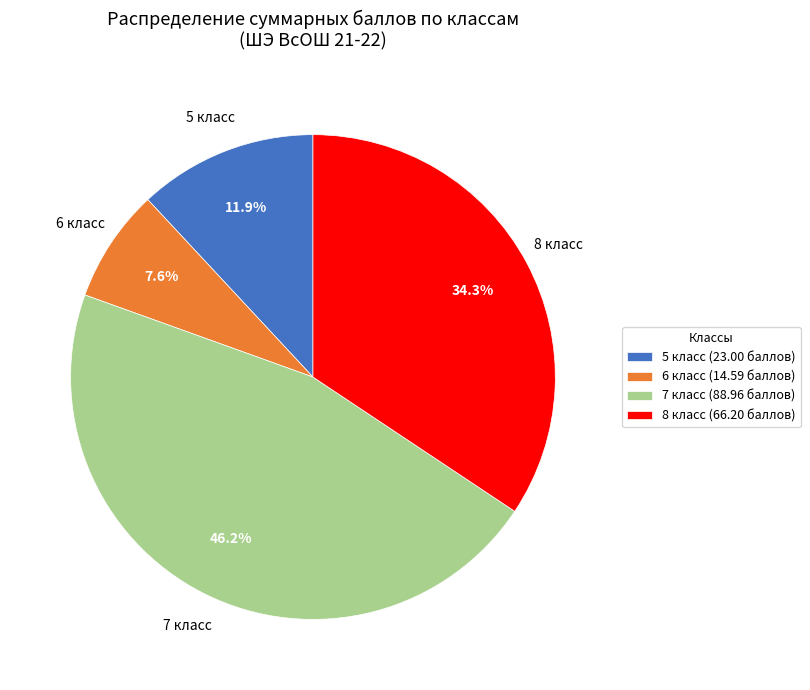

Is the sum of 7 класс (88.96 баллов) and 6 класс (14.59 баллов) greater than half?

Yes